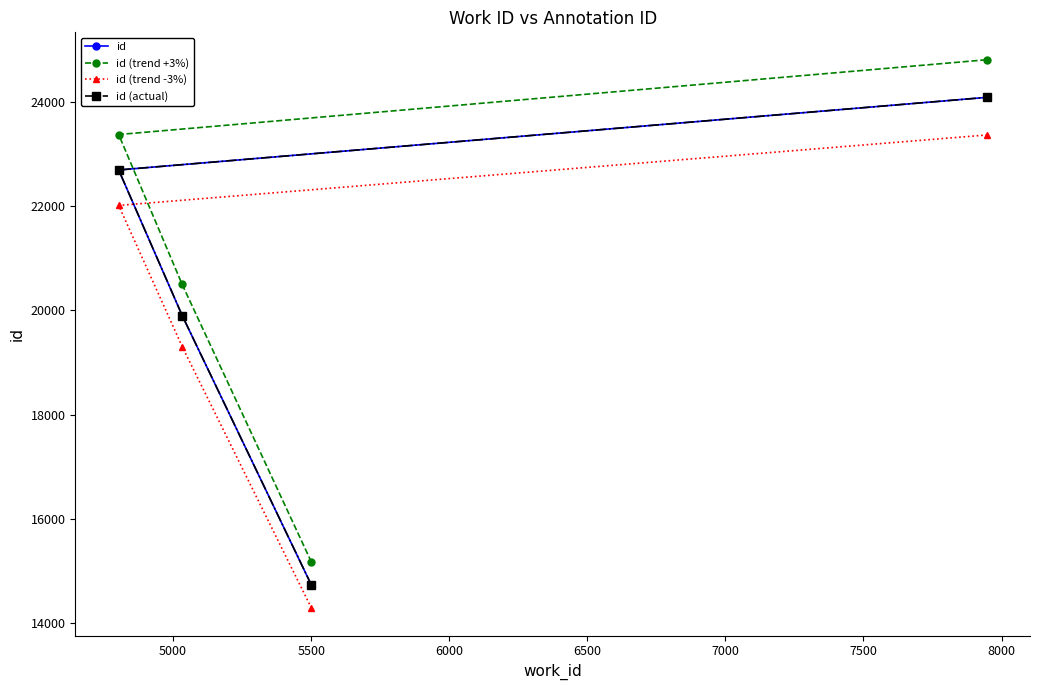

Which series has the widest spread of values?

id (trend +3%)